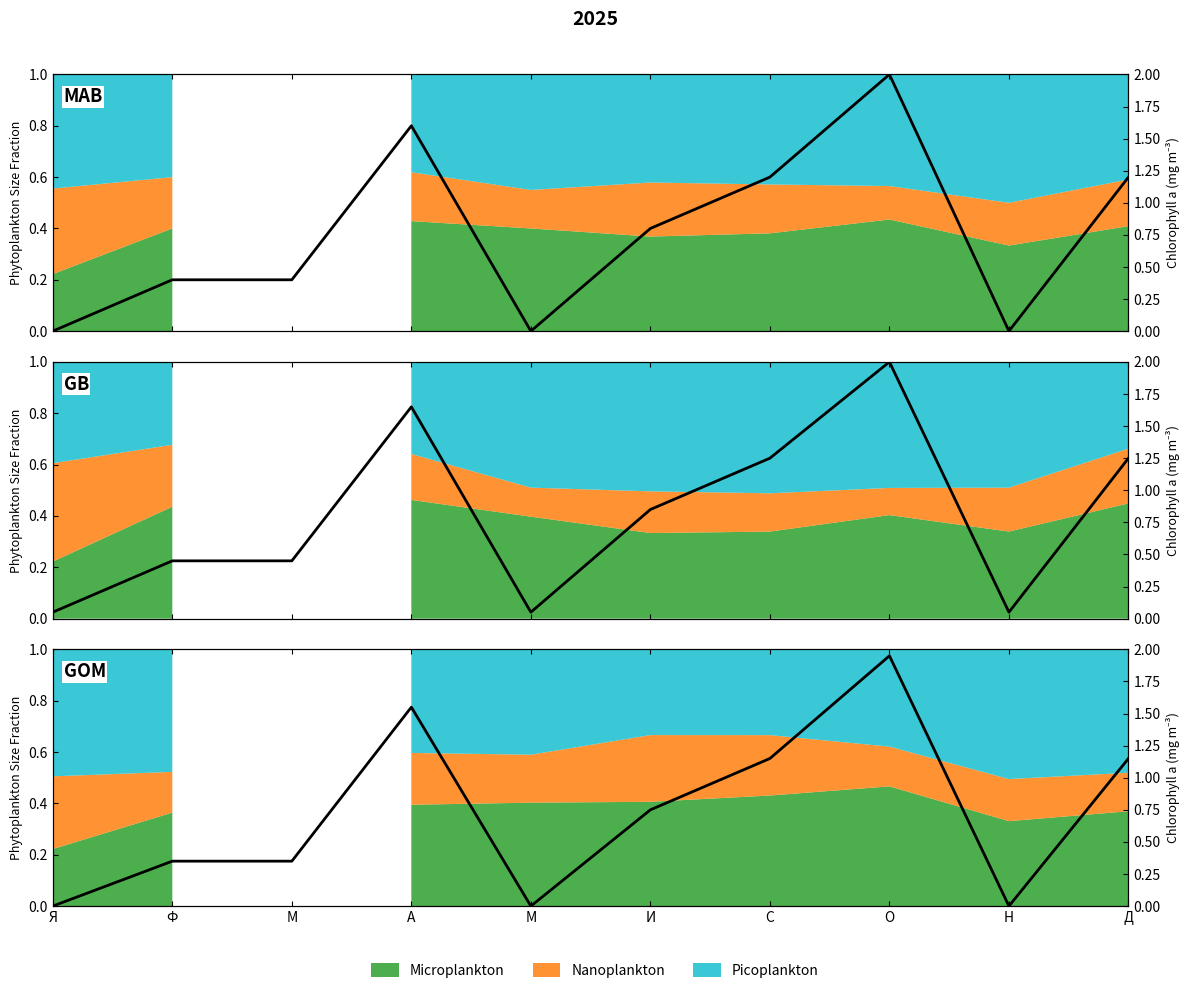

At which category does the chart reach its minimum across all series?

Я